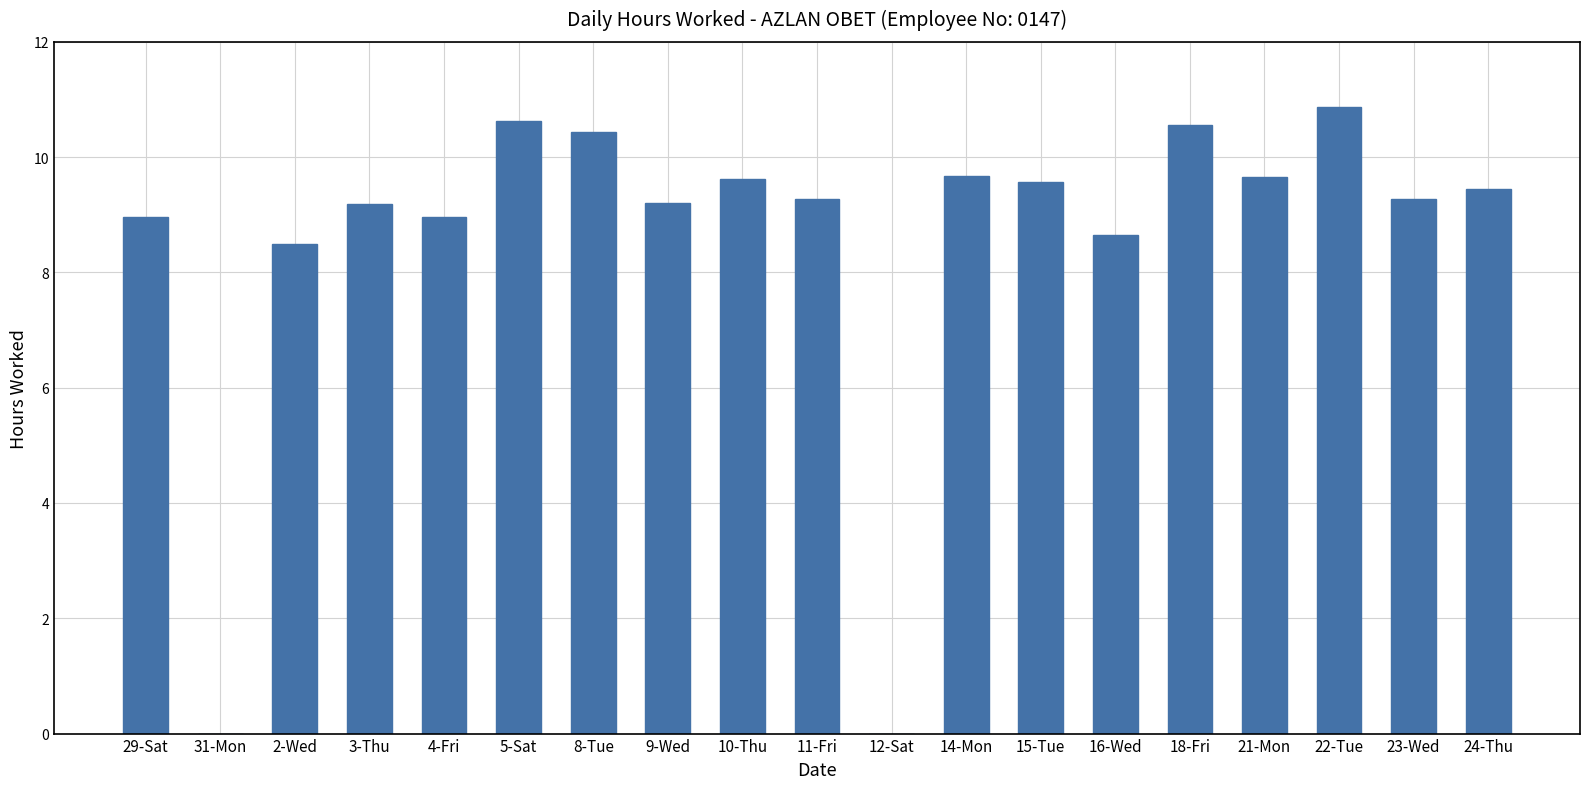

What is the approximate value at 23-Wed?

9.3